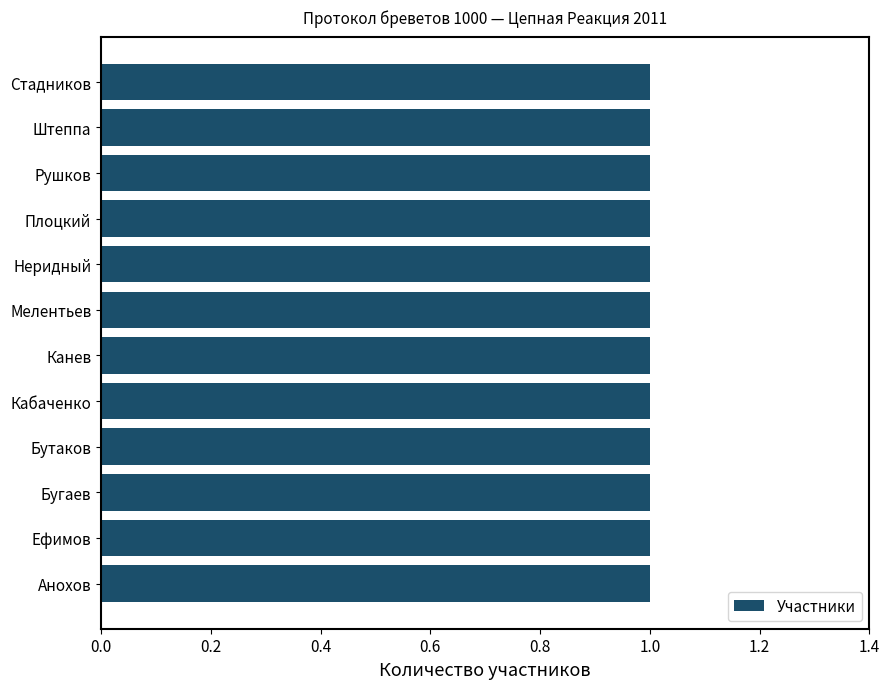

True or false: the data shows 12 at Цепная Реакция.

False